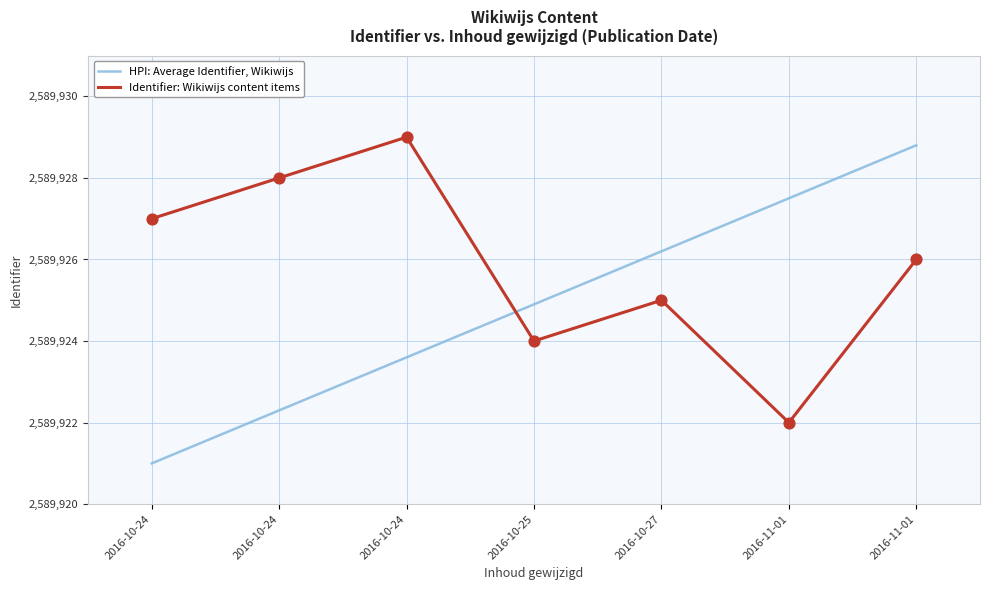

What are all the series names shown in the legend?

HPI: Average Identifier, Wikiwijs, Identifier: Wikiwijs content items